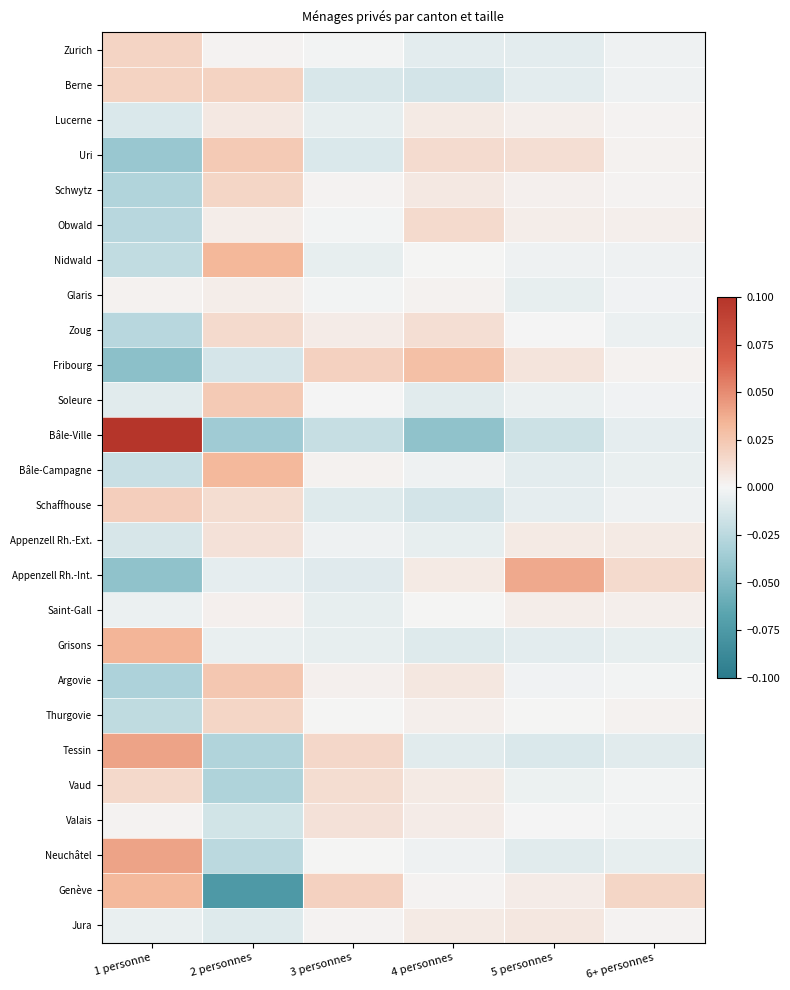

Which series changed the most between 4 personnes and 5 personnes?

Appenzell Rh.-Int.